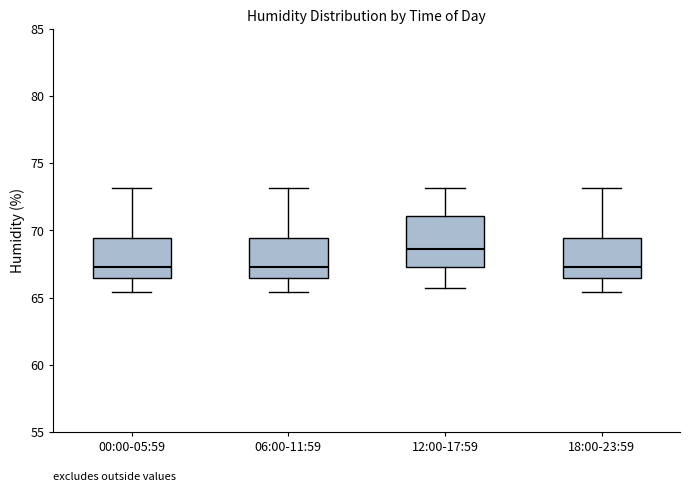

Reading left to right, transcribe this box plot: for each box, give where its median line is, the range the box spans, and where its two whiskers end, as read against the y-axis. The values are not printed on the chart, so give them approximately, as read against the axis.

00:00-05:59: median 67.5, box 66.5 to 69.5, whiskers 65.5 to 73.0
06:00-11:59: median 67.5, box 66.5 to 69.5, whiskers 65.5 to 73.0
12:00-17:59: median 68.5, box 67.5 to 71.0, whiskers 65.5 to 73.0
18:00-23:59: median 67.5, box 66.5 to 69.5, whiskers 65.5 to 73.0